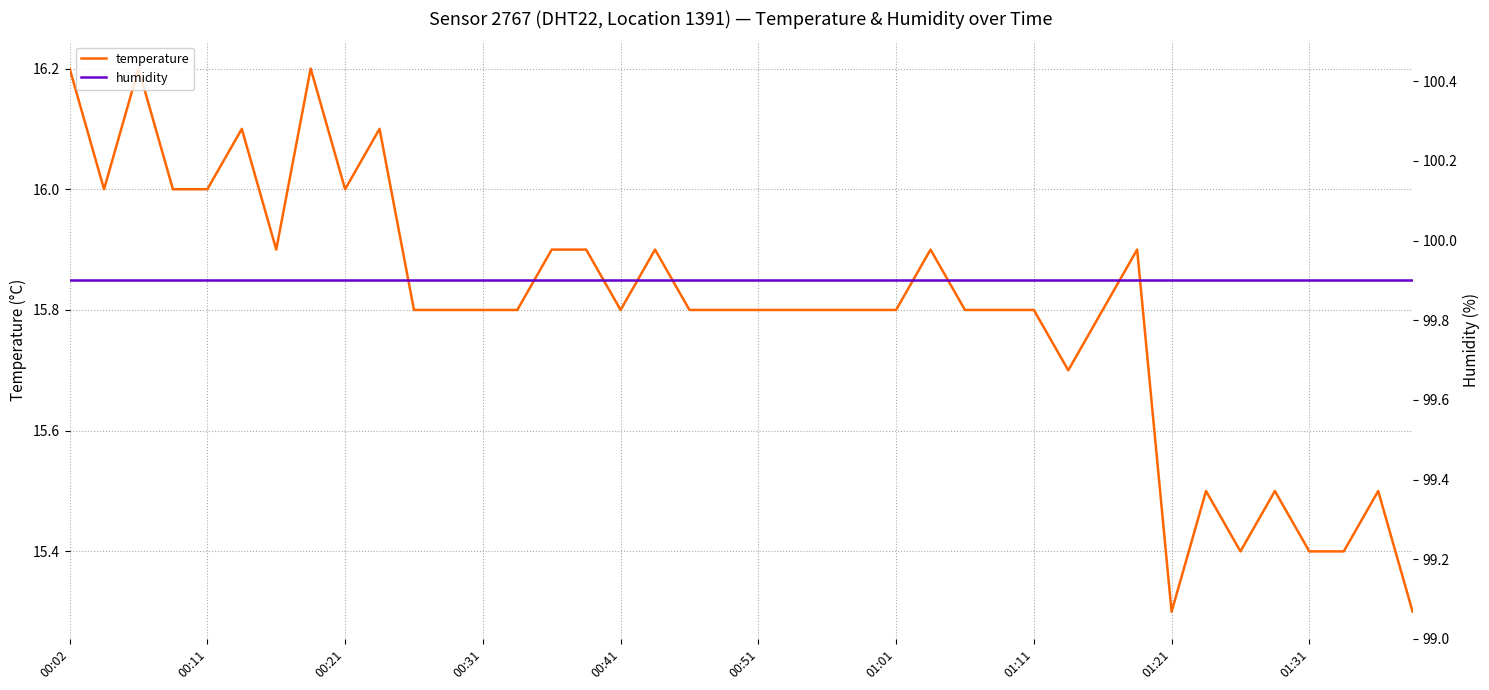

True or false: temperature and humidity intersect in this chart.

False